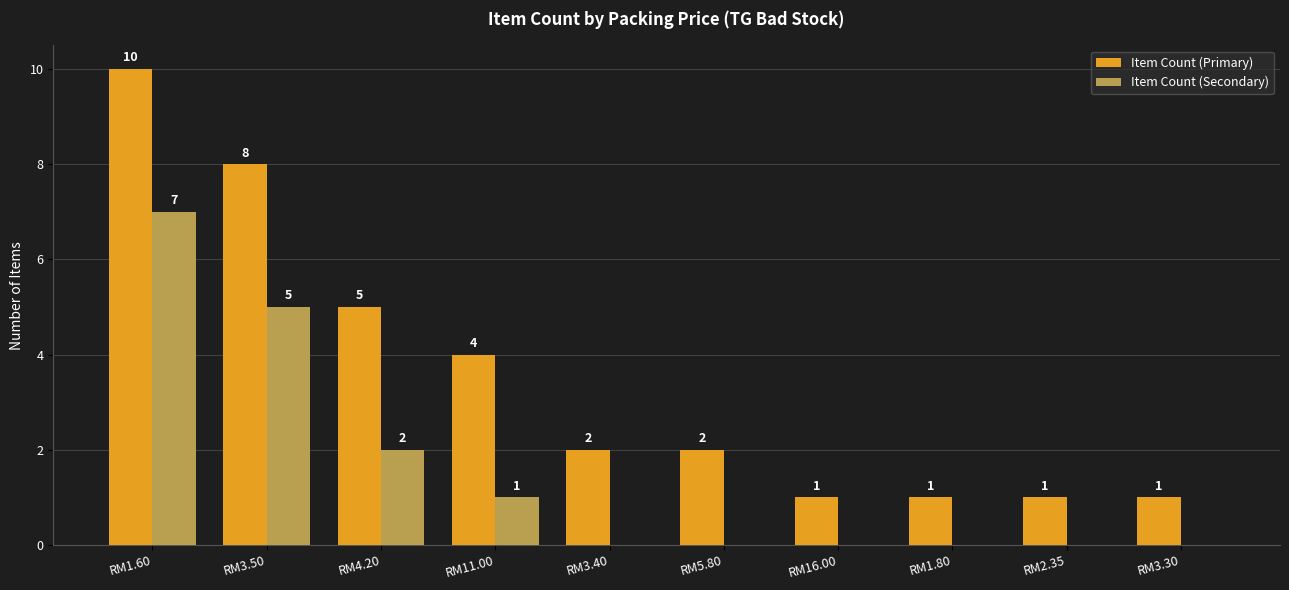

True or false: Item Count (Secondary) has a value of 5 at RM2.35.

False